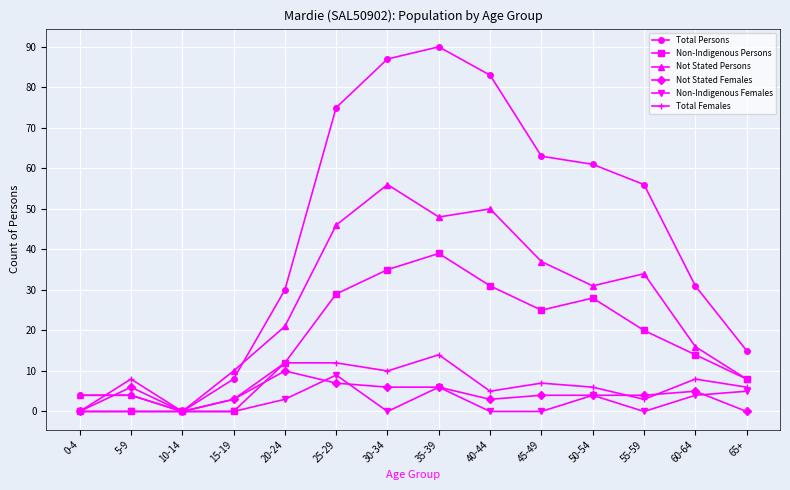

How many interior local valleys does the Not Stated Persons series have?

3